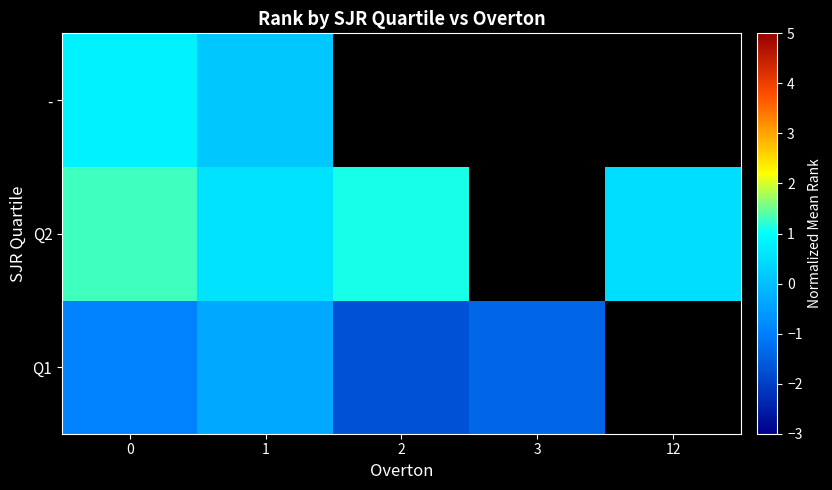

Is the value of row_1 at 0 greater than the value of row_0 at 1?

Yes